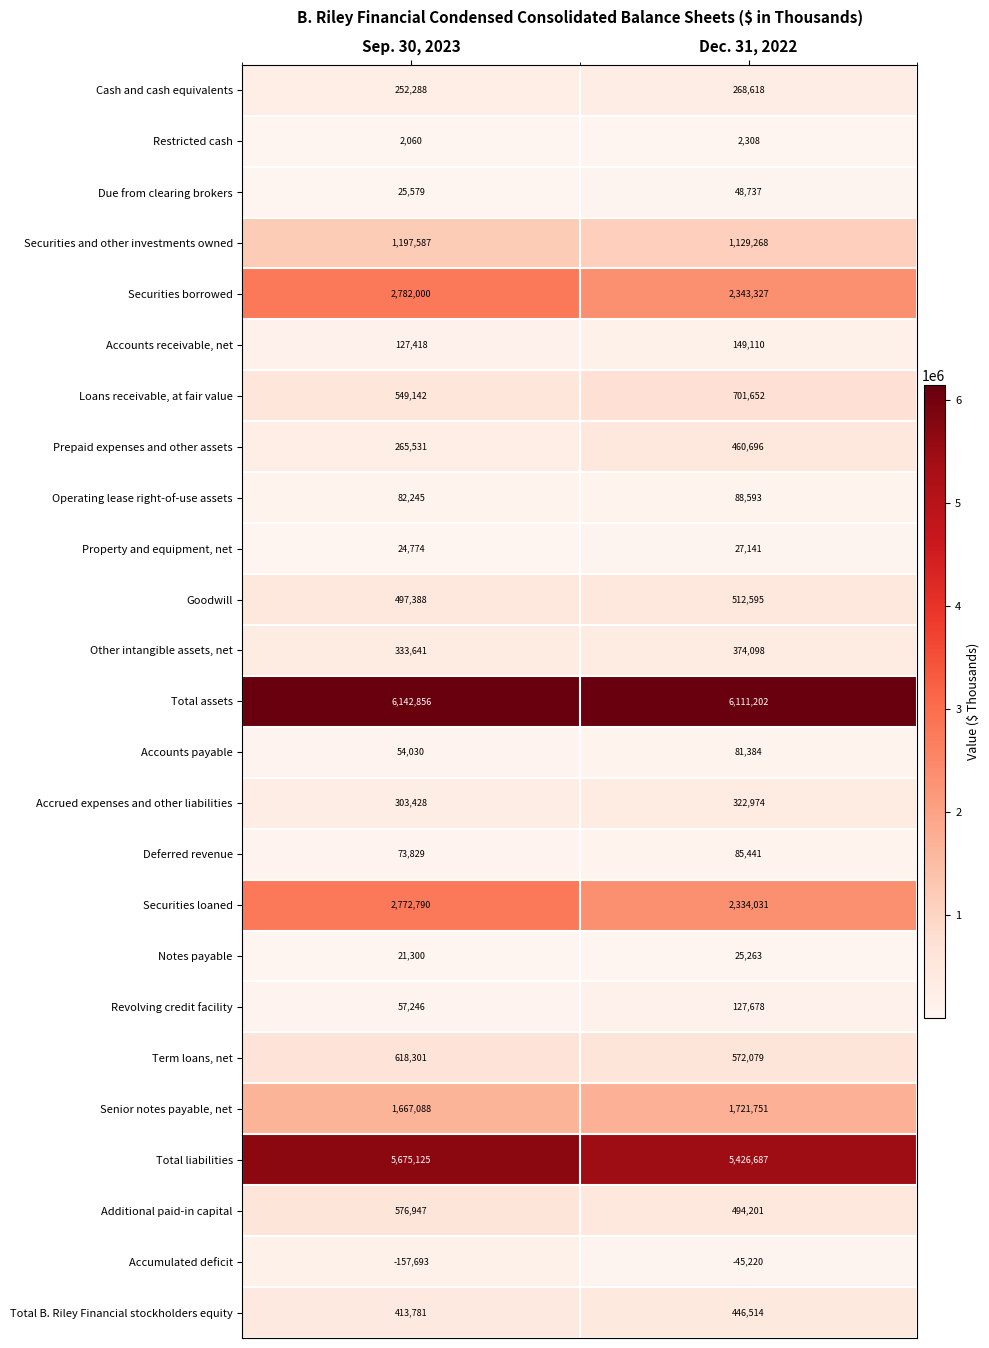

What value does the Accounts payable series have at Sep. 30, 2023?

54030